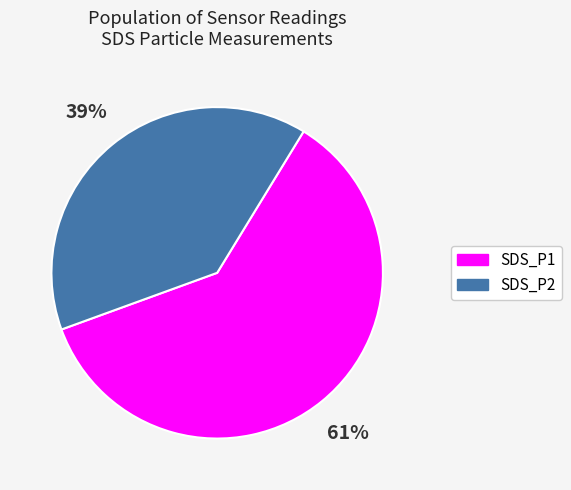

What percentage is the SDS_P2 slice, to the nearest percent?

39%